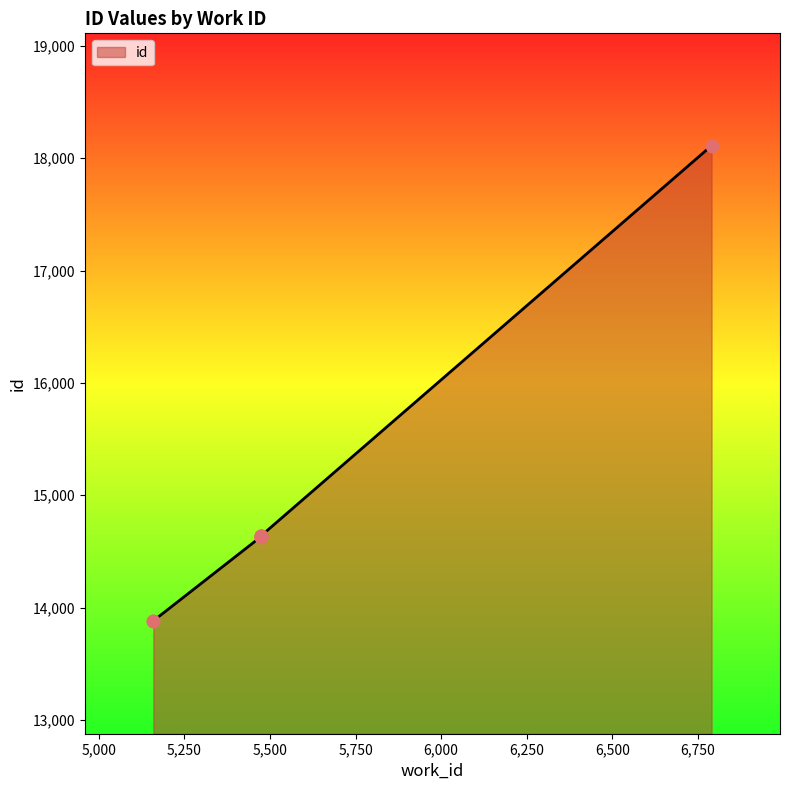

Approximately how many times larger is the value at 5473 compared to 5473?

1.0